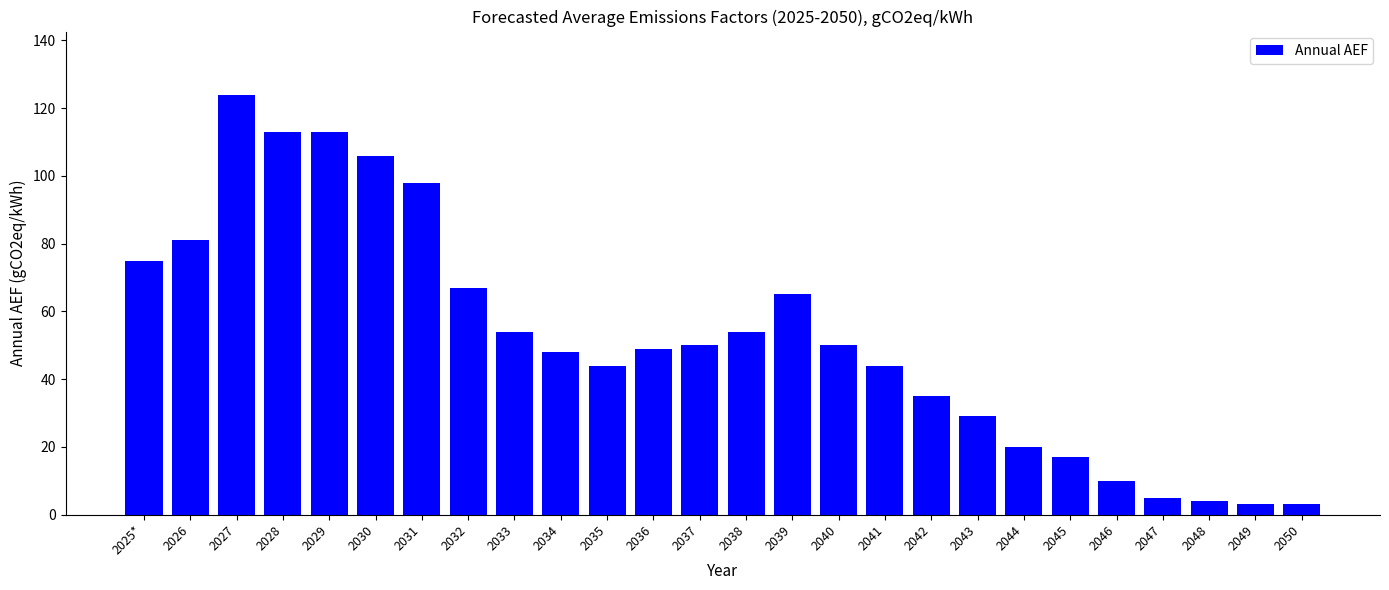

Are the bars grouped side by side (vs. stacked)?

No